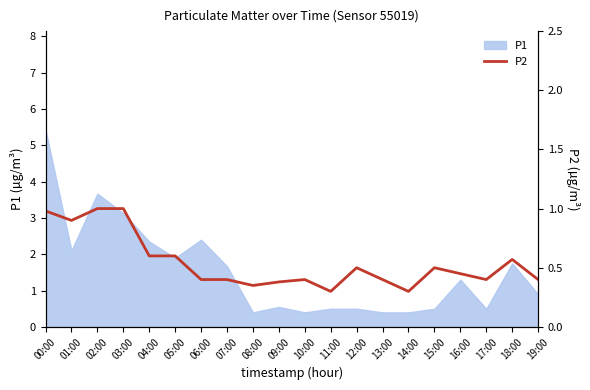

What position from the right is 02:00?

18